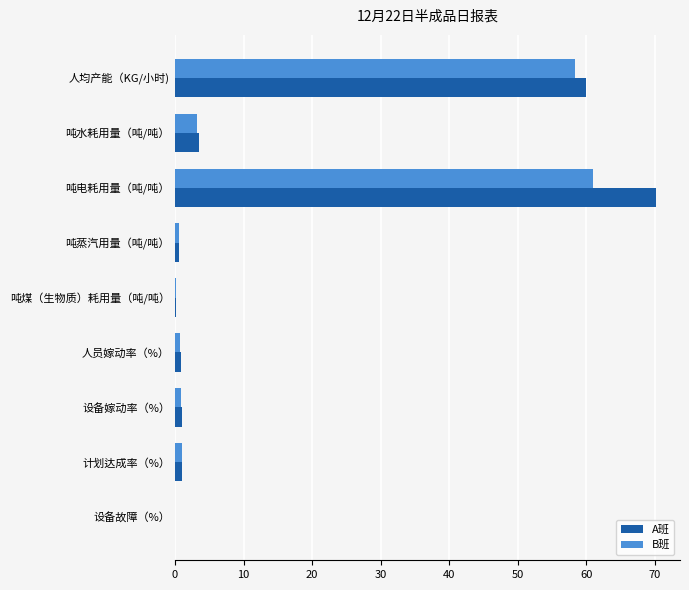

The value of A班 at 吨电耗用量（吨/吨） is 42.3. True or false?

False